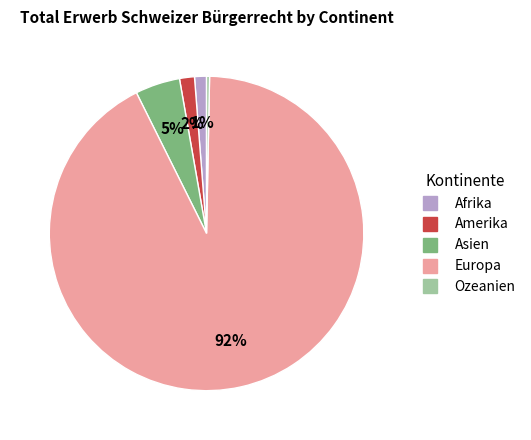

Which category has the smallest portion of the pie?

Ozeanien